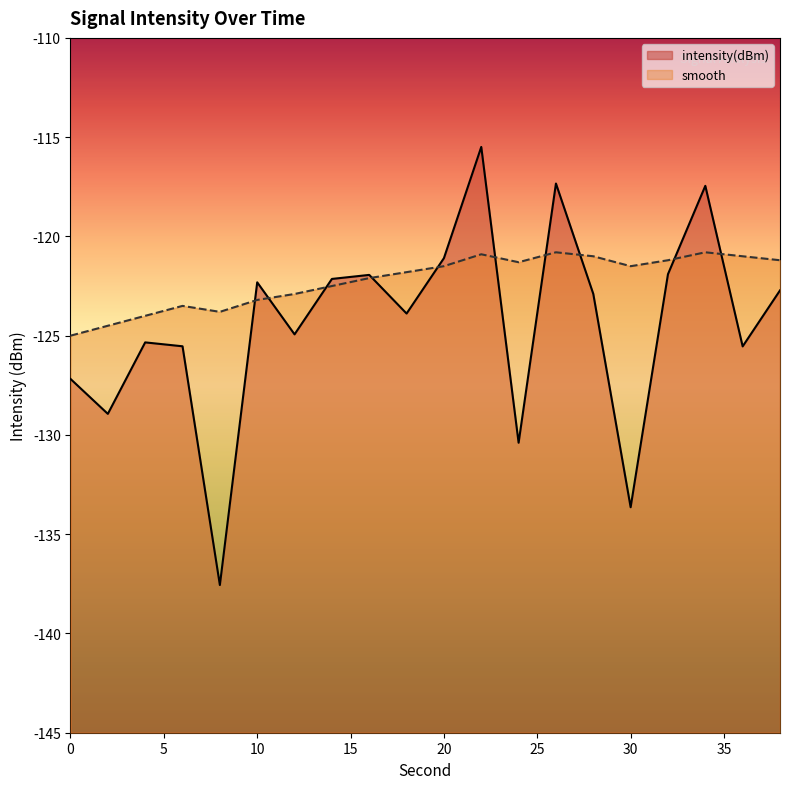

Rank the categories by smooth value from lowest to highest.

0, 2, 4, 8, 6, 10, 12, 14, 16, 18, 20, 30, 24, 32, 38, 28, 36, 22, 26, 34